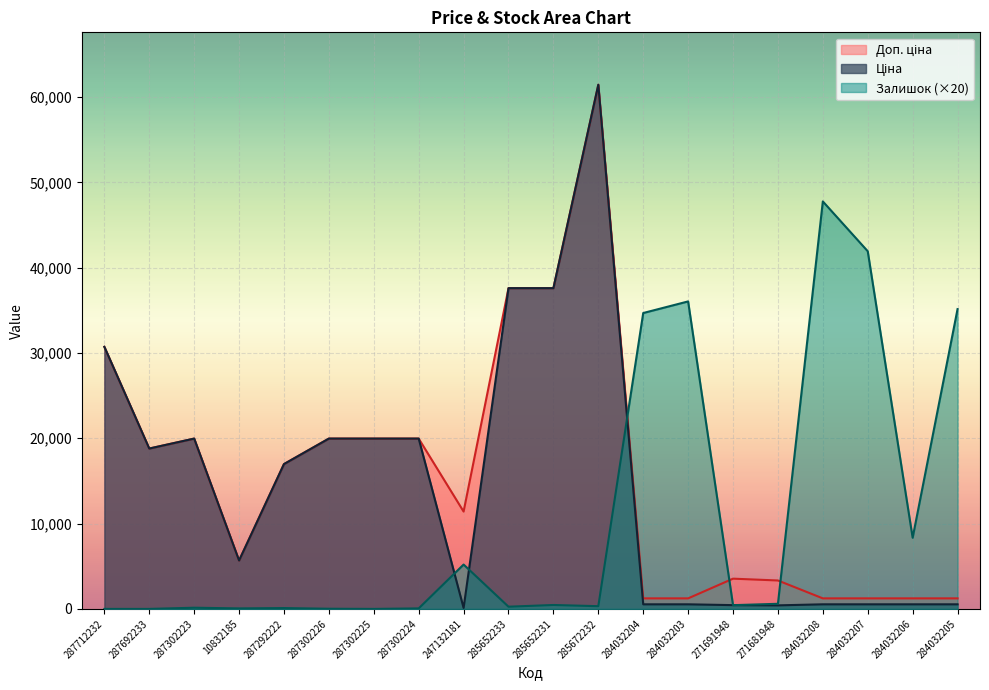

How many data points in Доп. ціна are less than 16976?

10